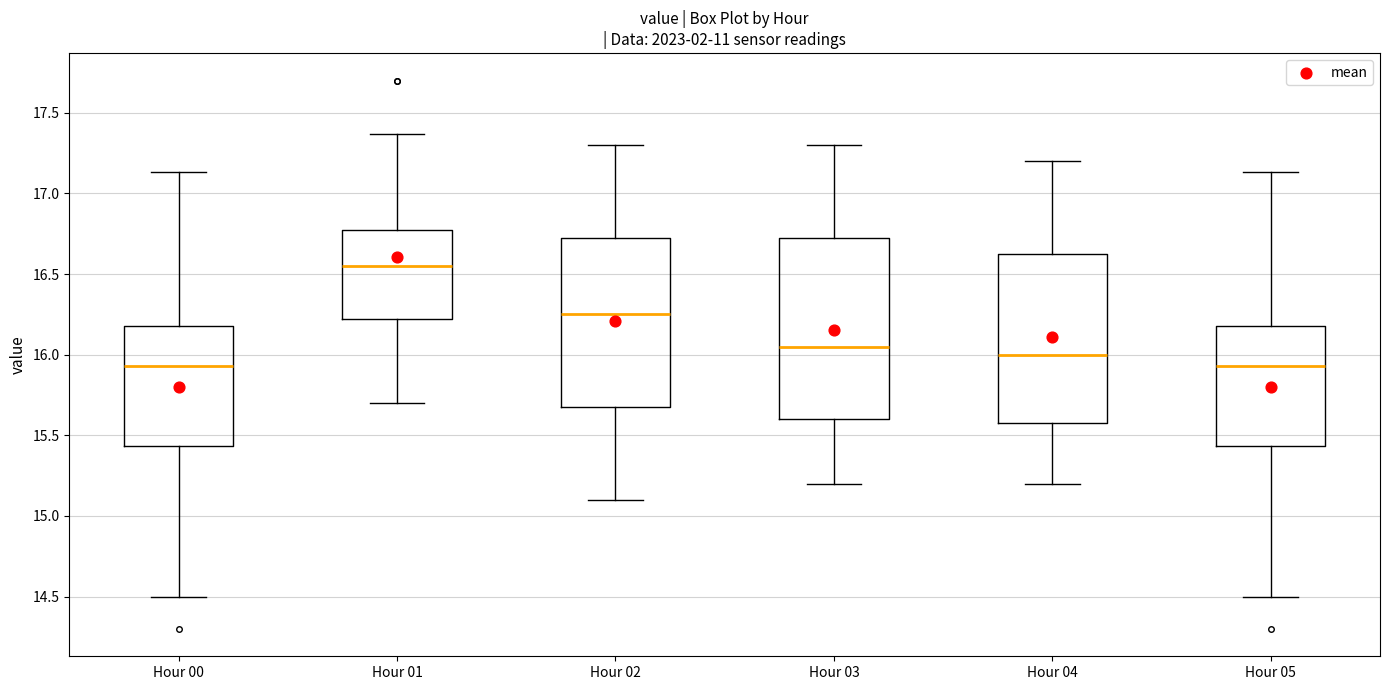

Where does the upper whisker of the box for Hour 01 end on the y-axis? The values are not printed on the chart, so give them approximately, as read against the axis.

17.35